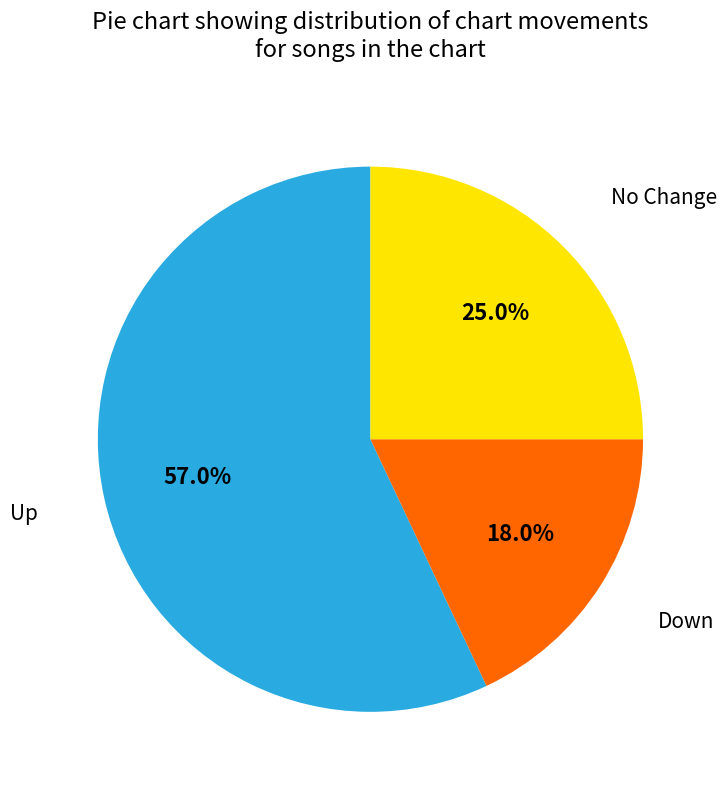

Is there any slice that represents more than half of the pie?

Yes